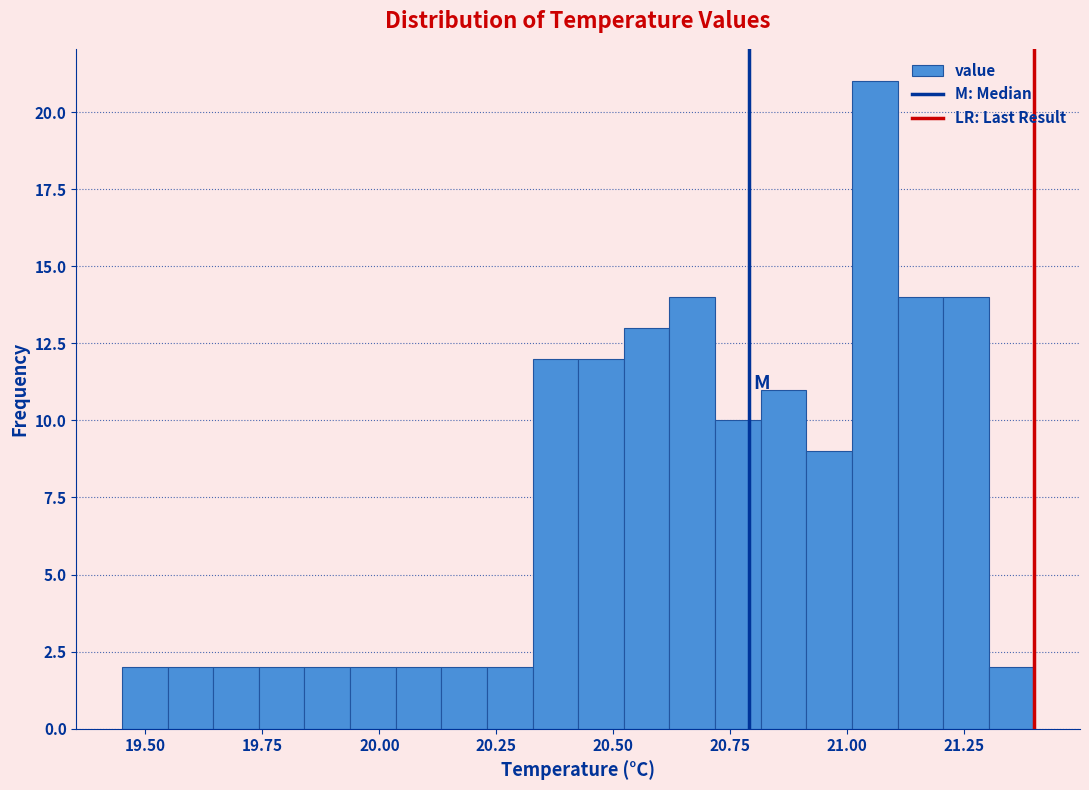

Around what value on the x-axis is the tallest bar? Give the approximate position of its centre, as read against the axis.

21.05